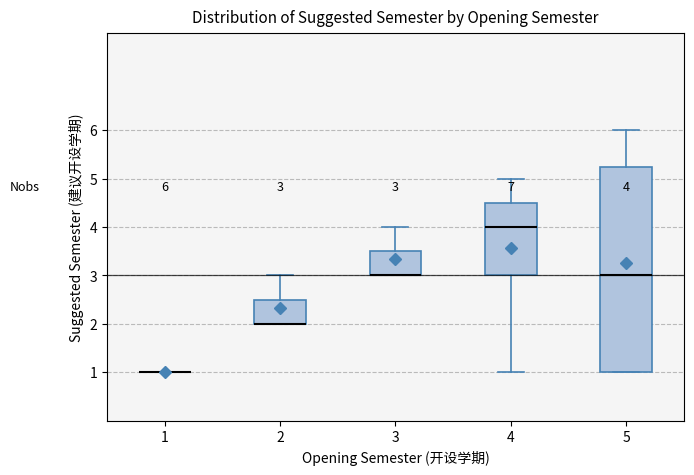

Comparing the boxes themselves (not the whiskers), which one is the tallest?

5